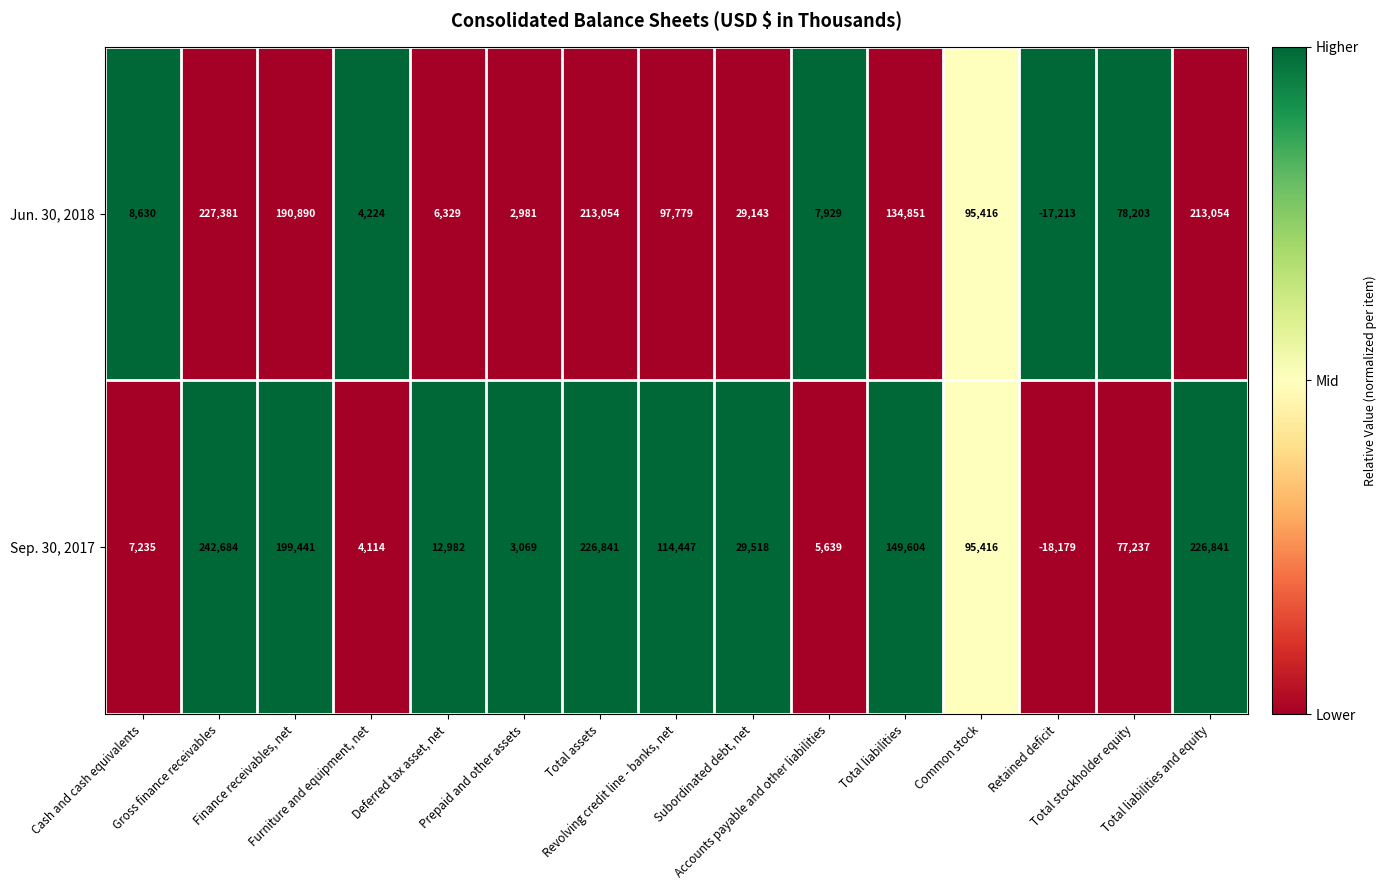

Rank the series by their maximum value, from highest to lowest.

Sep. 30, 2017, Jun. 30, 2018